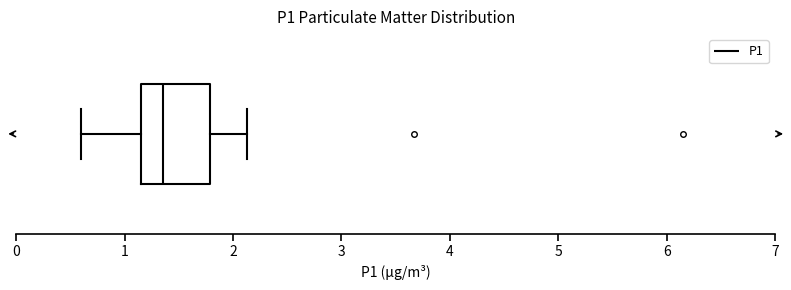

Where does the right whisker of the box end on the x-axis? The values are not printed on the chart, so give them approximately, as read against the axis.

2.1